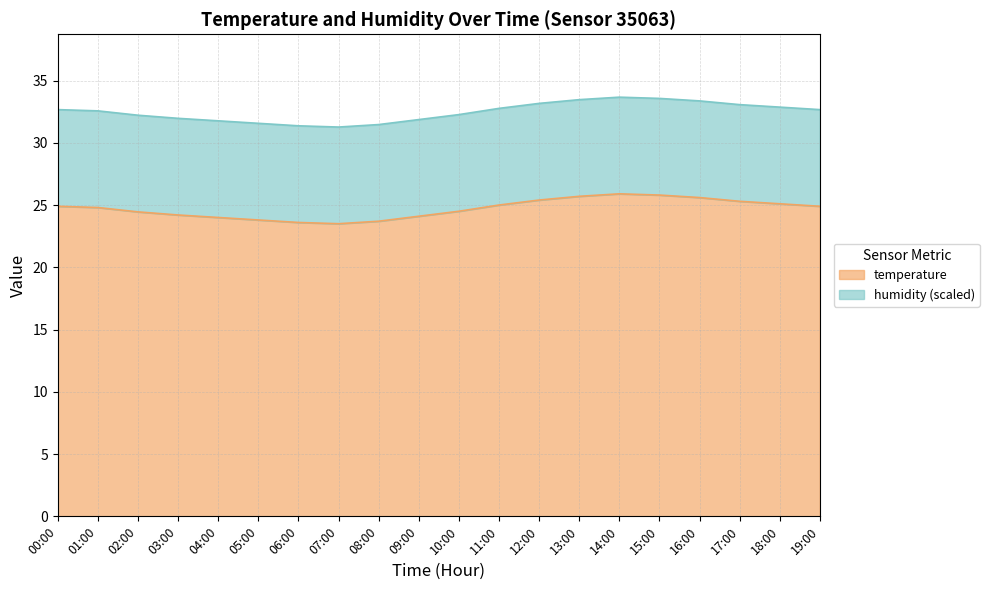

The value at 11:00 is 25.0. True or false?

True